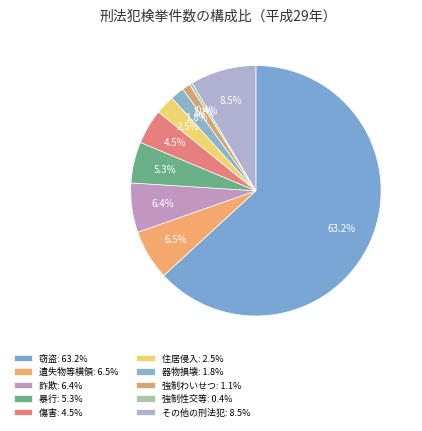

Is it true that 窃盗 is 63% of the pie?

True